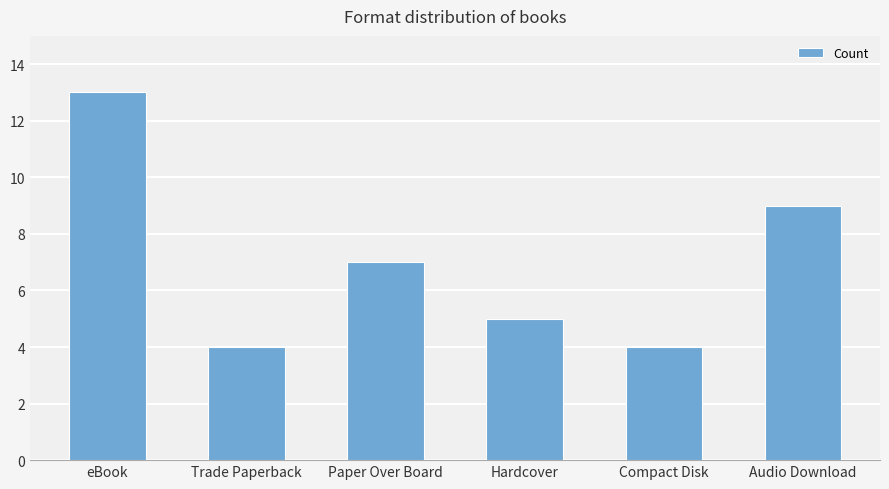

What position from the right is Paper Over Board?

4